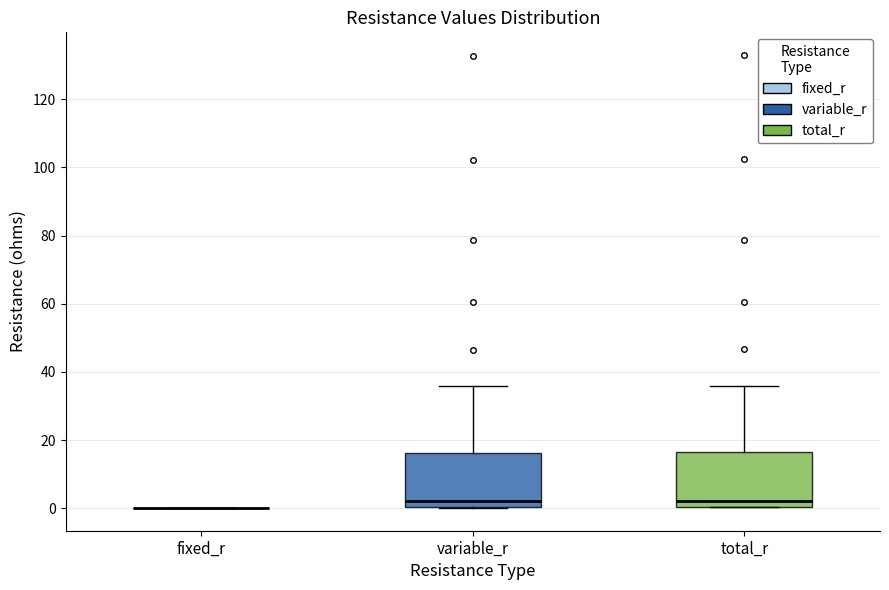

Reading left to right, transcribe this box plot: for each box, give where its median line is, the range the box spans, and where its two whiskers end, as read against the y-axis. The values are not printed on the chart, so give them approximately, as read against the axis.

fixed_r: box collapsed to a line at 0, whiskers 0 to 0
variable_r: median 2, box 0 to 16, whiskers 0 to 36
total_r: median 2, box 0 to 16, whiskers 0 to 36